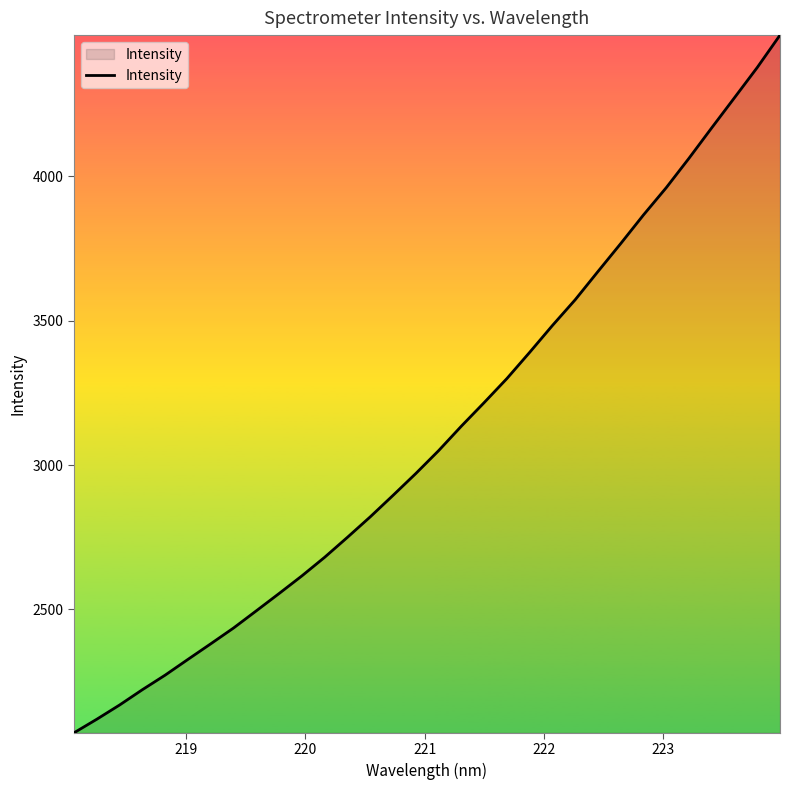

What is the sum of all values?

99560.7